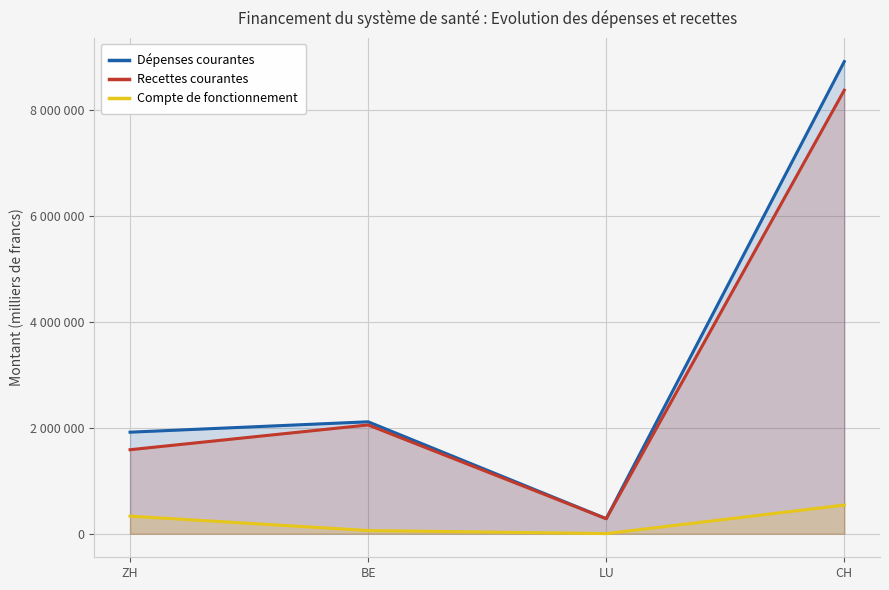

Rank the series by their maximum value, from lowest to highest.

Compte de fonctionnement, Recettes courantes, Dépenses courantes